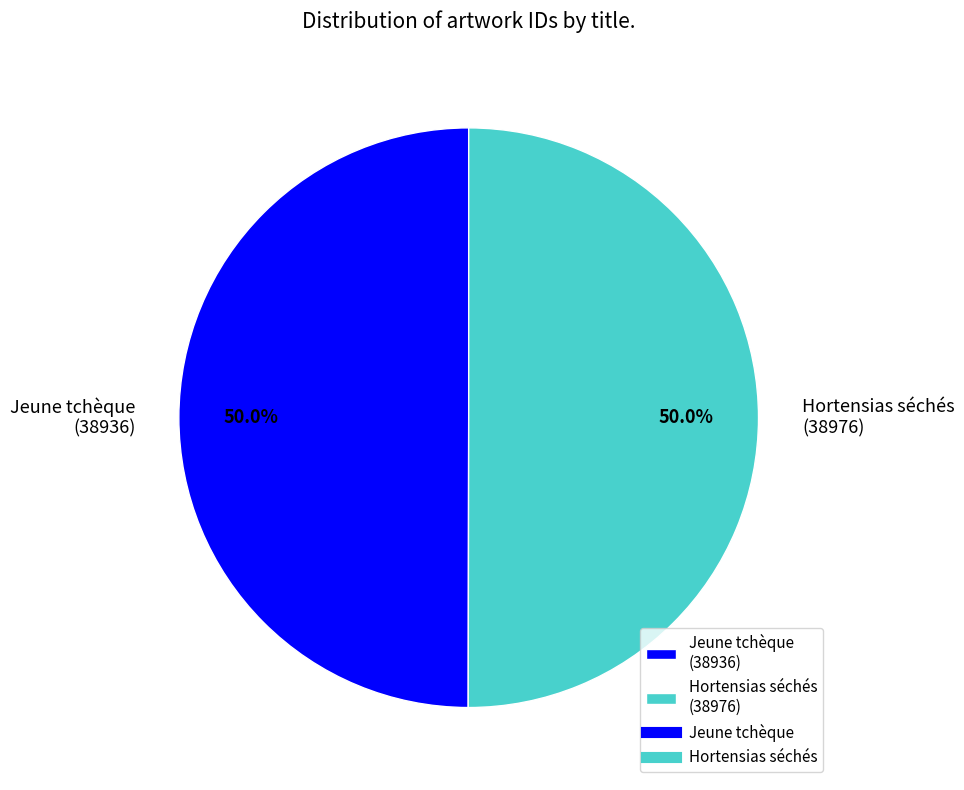

Combined, what portion of the pie is Jeune tchèque (38936) and Hortensias séchés (38976)?

100.0%